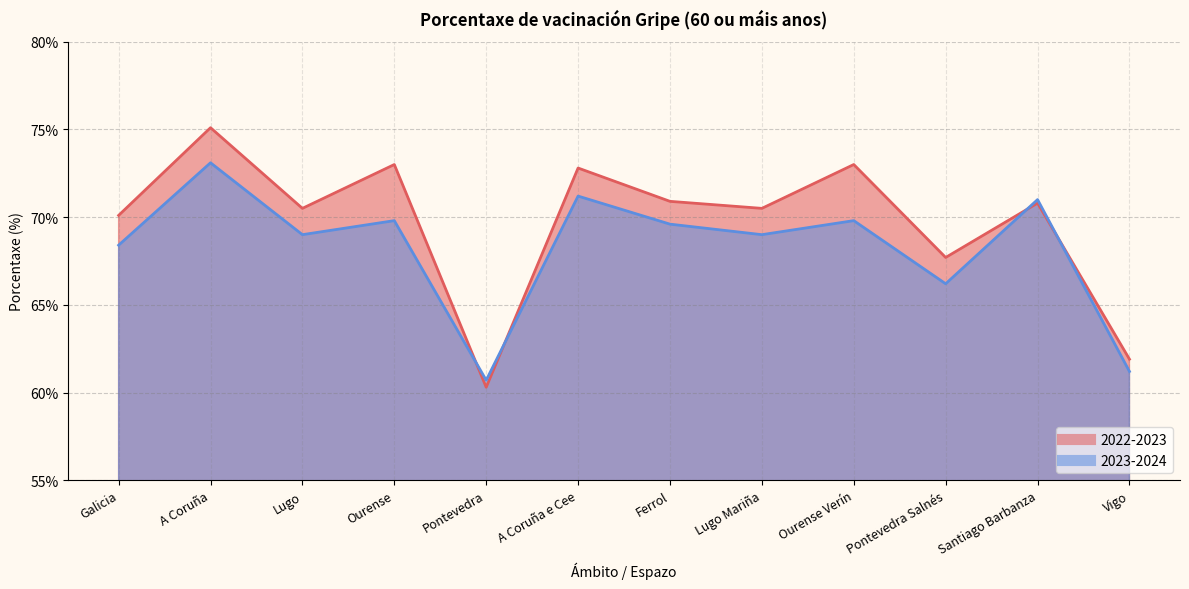

What is the difference between the second highest and minimum values in the 2022-2023 series?

12.7